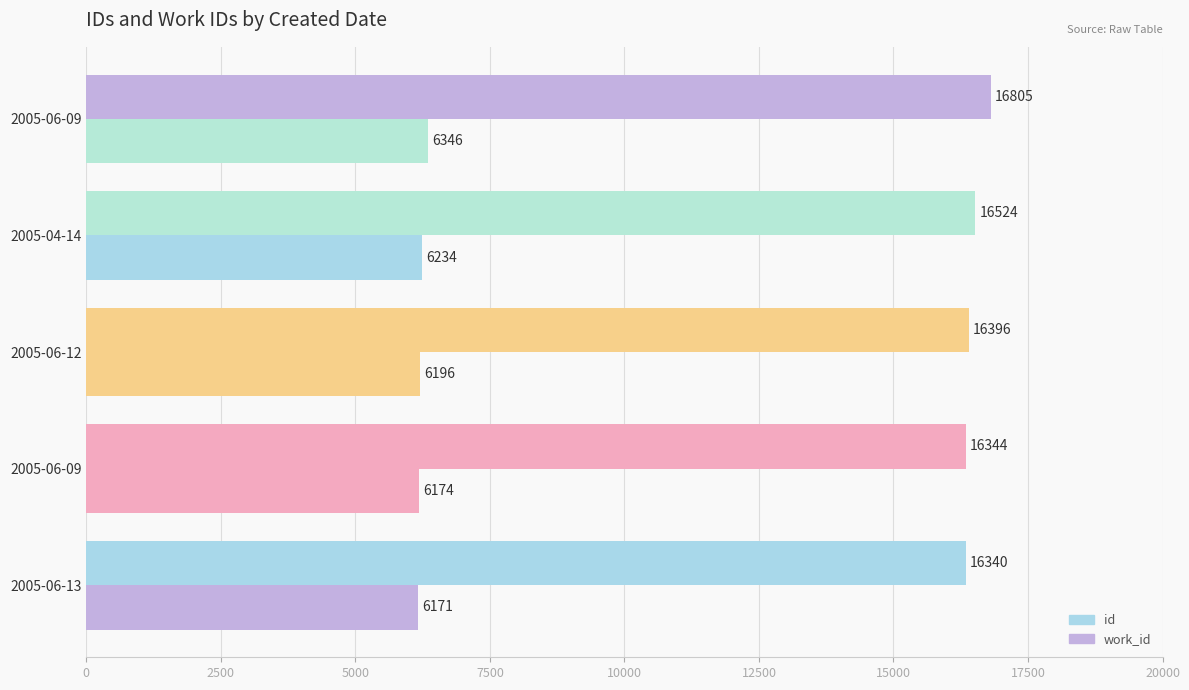

Count the number of categories in the chart.

5